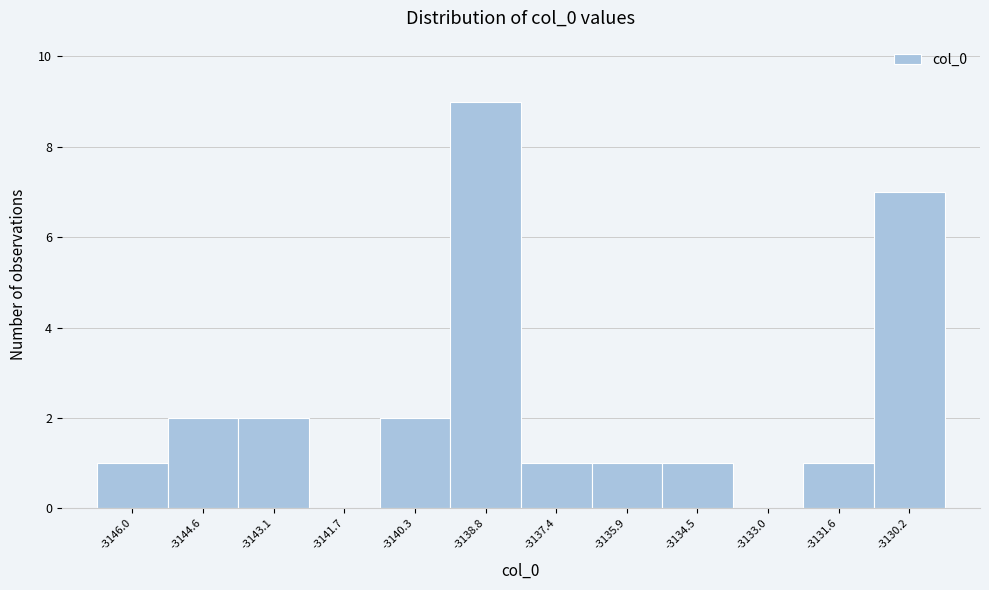

Reading left to right, list every bar in this chart as the range it spans on the x-axis followed by its height. Neither the bar edges nor the heights are printed on the chart, so give them approximately, as read against the axes.

-3146.8 to -3145.4: 1
-3145.4 to -3143.8: 2
-3143.8 to -3142.4: 2
-3142.4 to -3141.0: 0
-3141.0 to -3139.6: 2
-3139.6 to -3138.0: 9
-3138.0 to -3136.6: 1
-3136.6 to -3135.2: 1
-3135.2 to -3133.8: 1
-3133.8 to -3132.4: 0
-3132.4 to -3130.8: 1
-3130.8 to -3129.4: 7